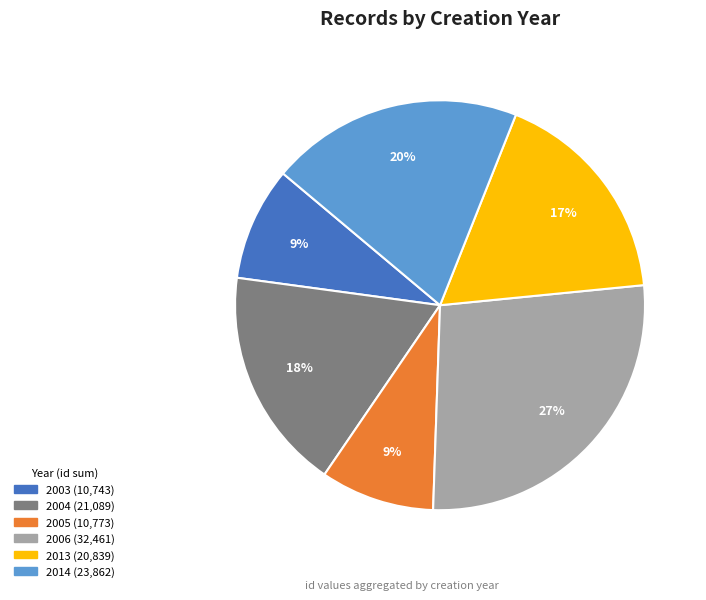

Is there a majority slice in this chart?

No